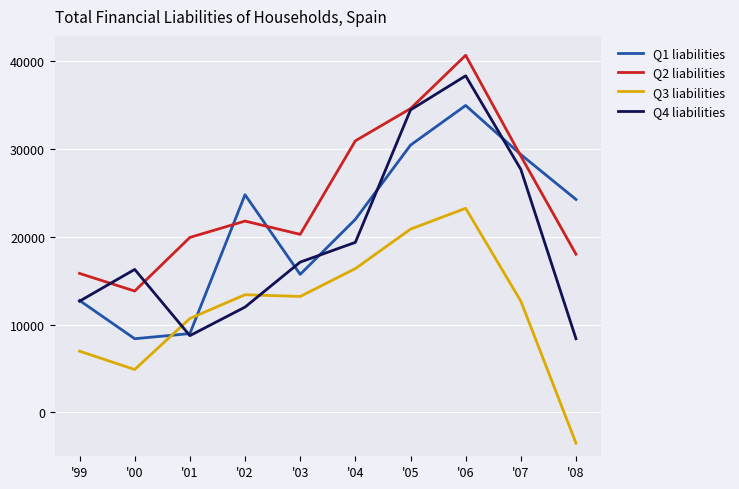

Which series changed the most between '03 and '07?

Q1 liabilities